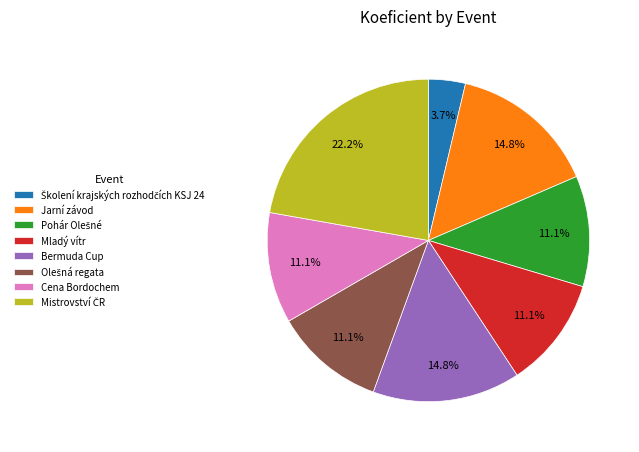

Between Jarní závod and Mladý vítr, which is larger?

Jarní závod